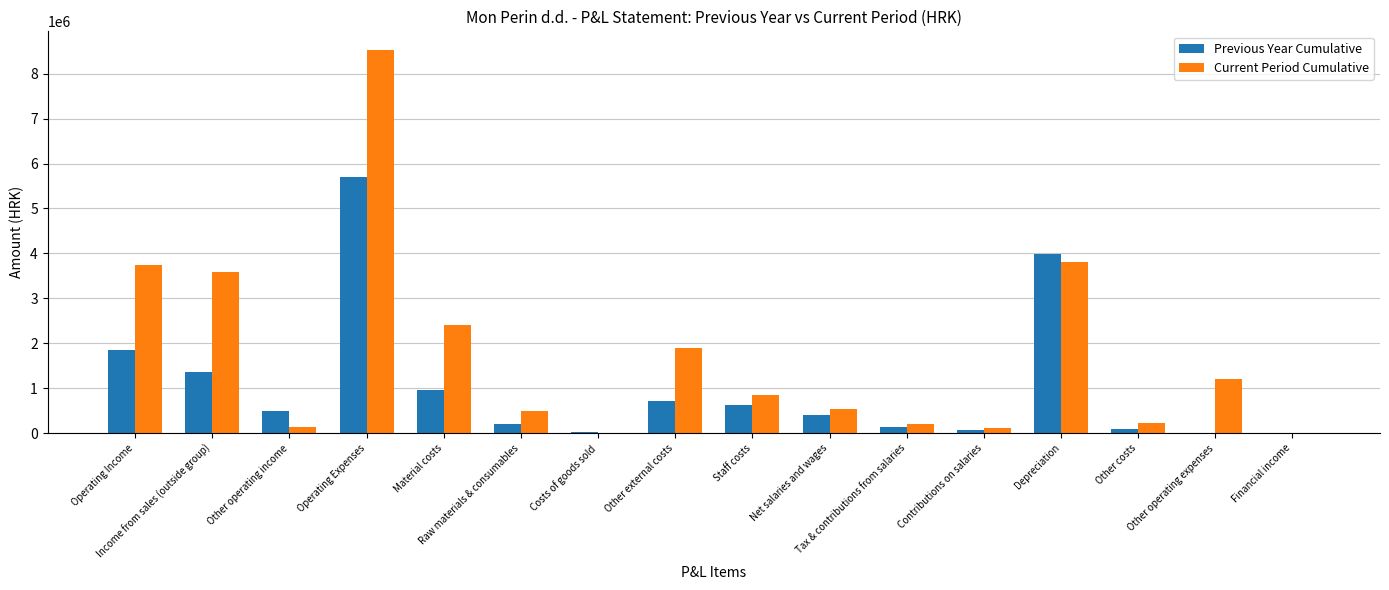

What is the sum of the Previous Year Cumulative values at Material costs and Other external costs?

1674562